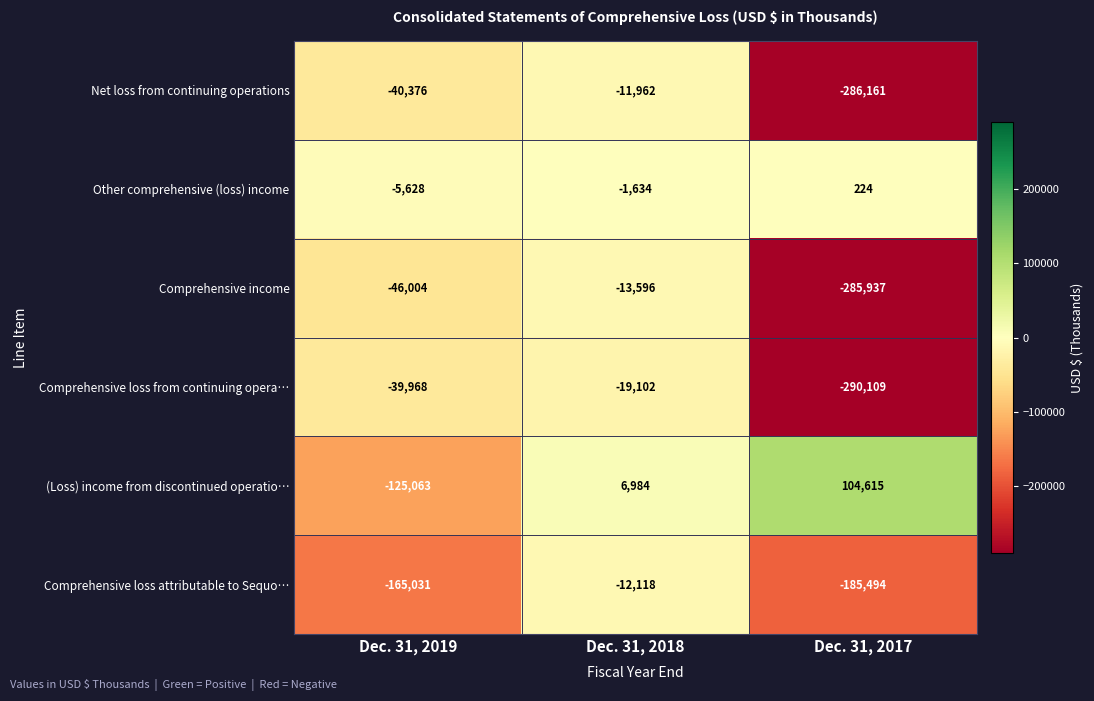

At which label is Net loss from continuing operations closest to -149061?

Dec. 31, 2019